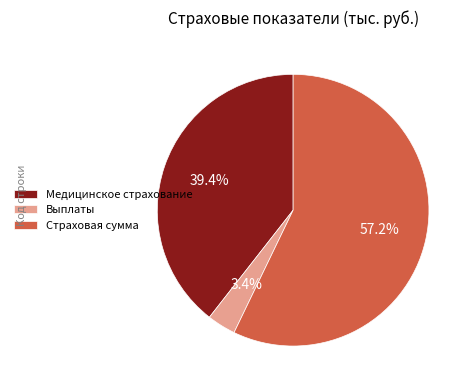

Rank the categories by value from highest to lowest.

Страховая сумма, Медицинское страхование, Выплаты